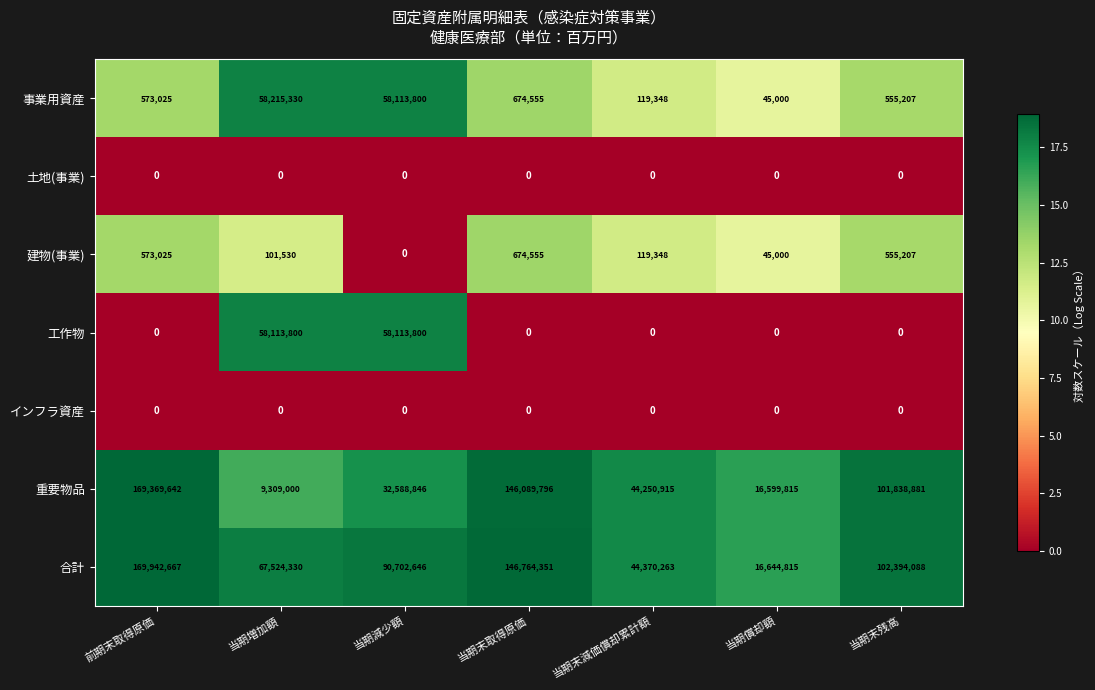

What is the greatest value displayed?

169942667